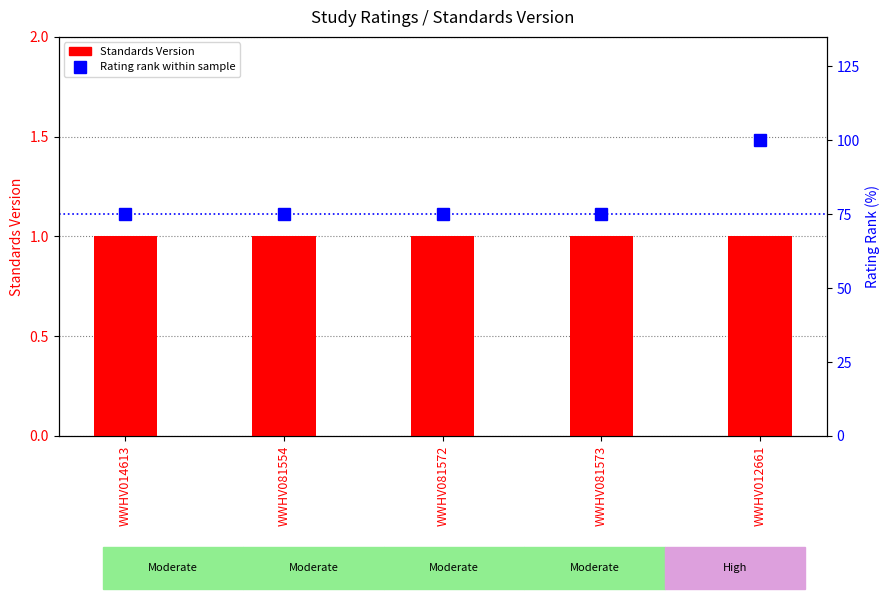

True or false: Standards Version has a value of 1 at WWHV012661.

True